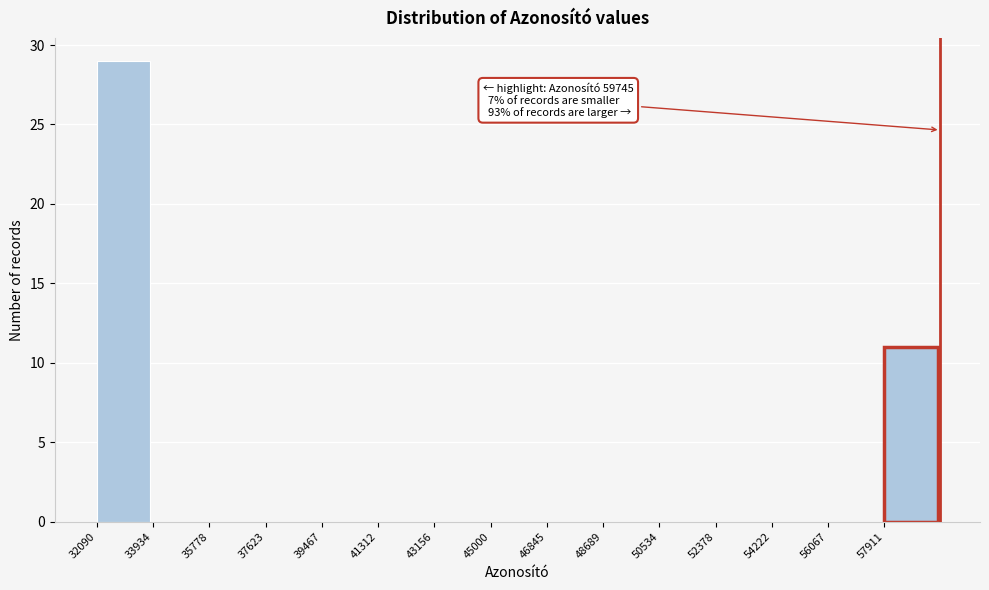

Over which range of the x-axis is the bar tallest?

32000 to 34000